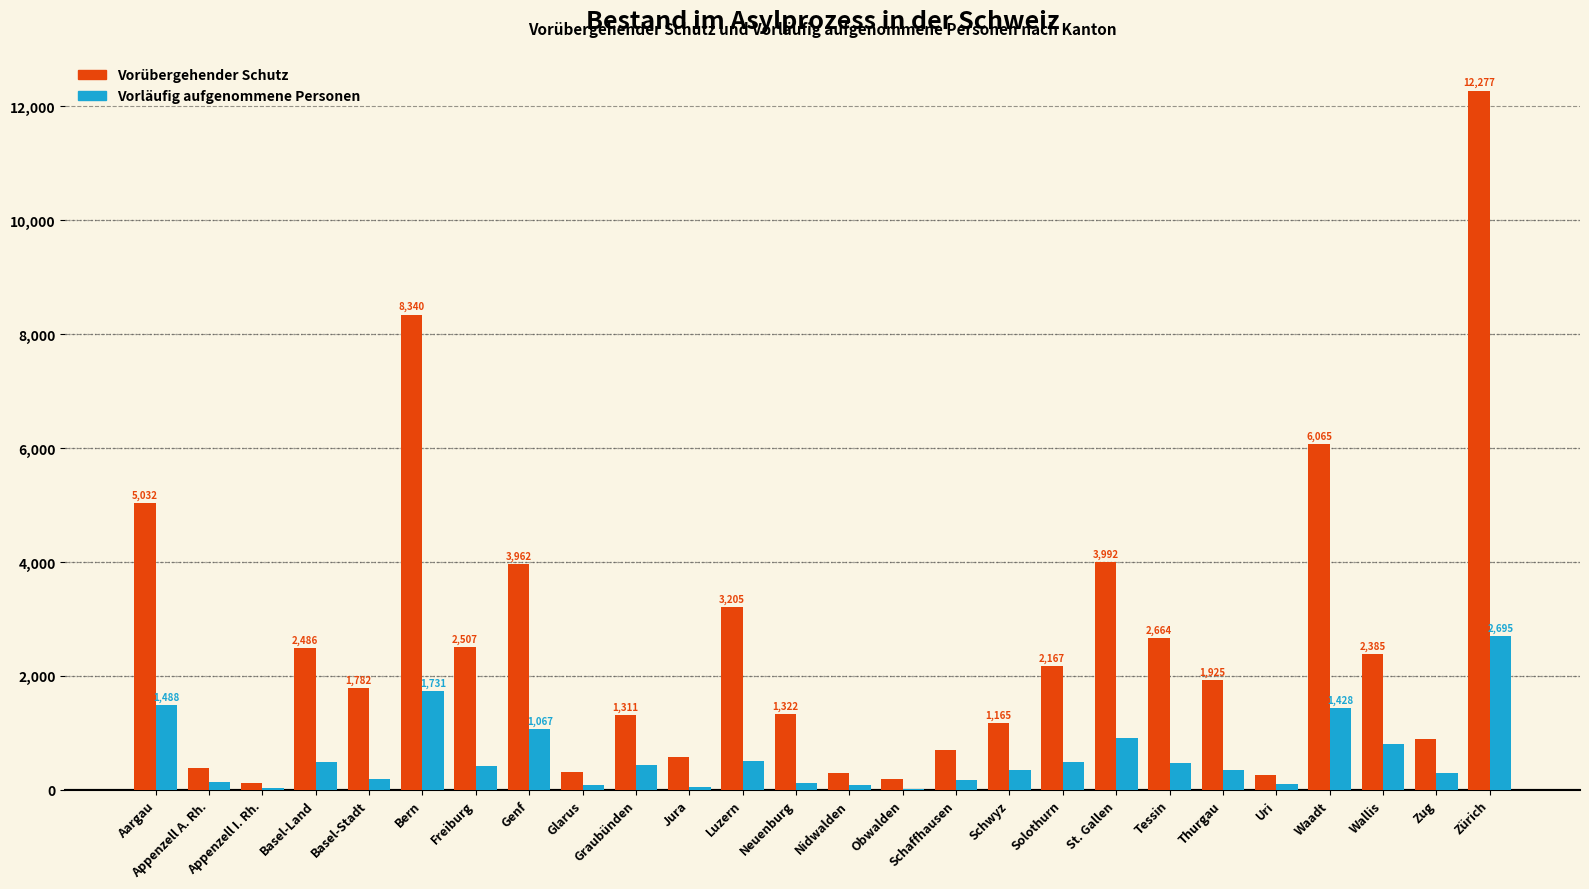

What is the sum of the Vorübergehender Schutz values at Luzern and Appenzell A. Rh.?

3579